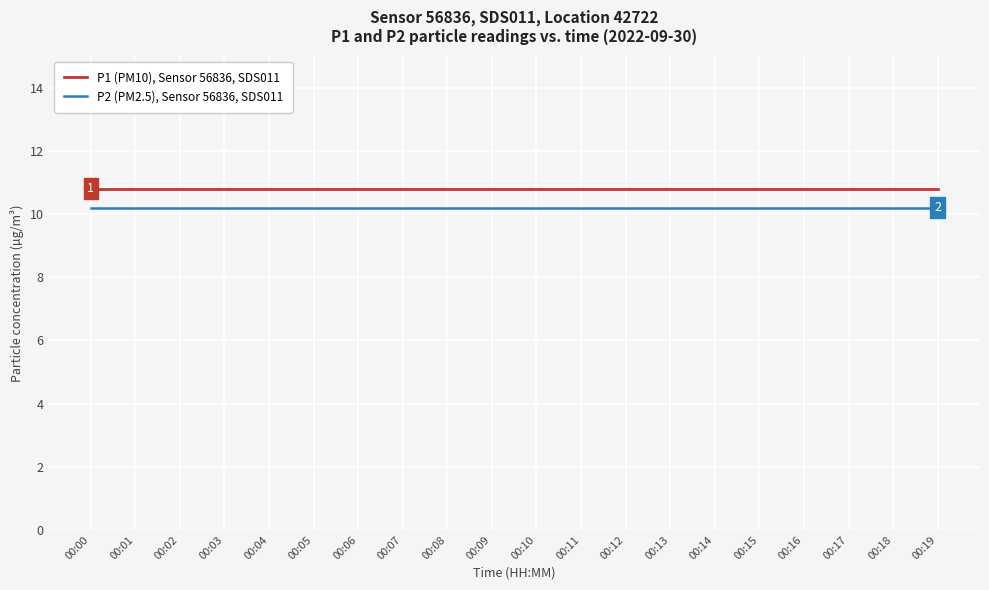

What is the sum of the P2 (PM2.5), Sensor 56836, SDS011 values at 00:16 and 00:18?

20.4